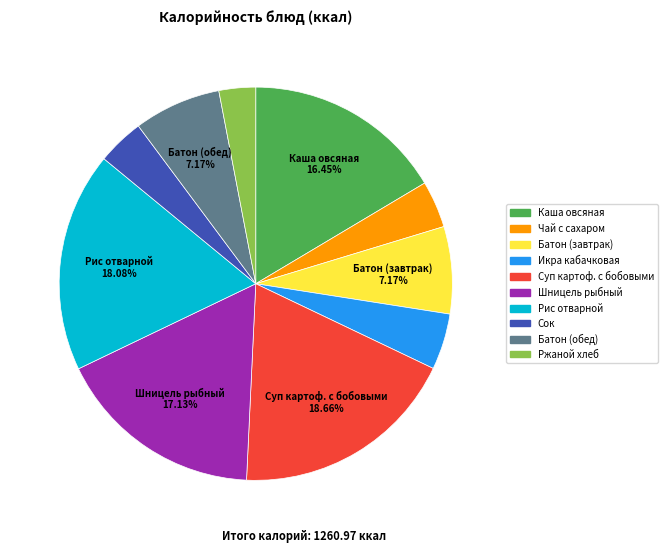

Which category has the smallest portion of the pie?

Ржаной хлеб